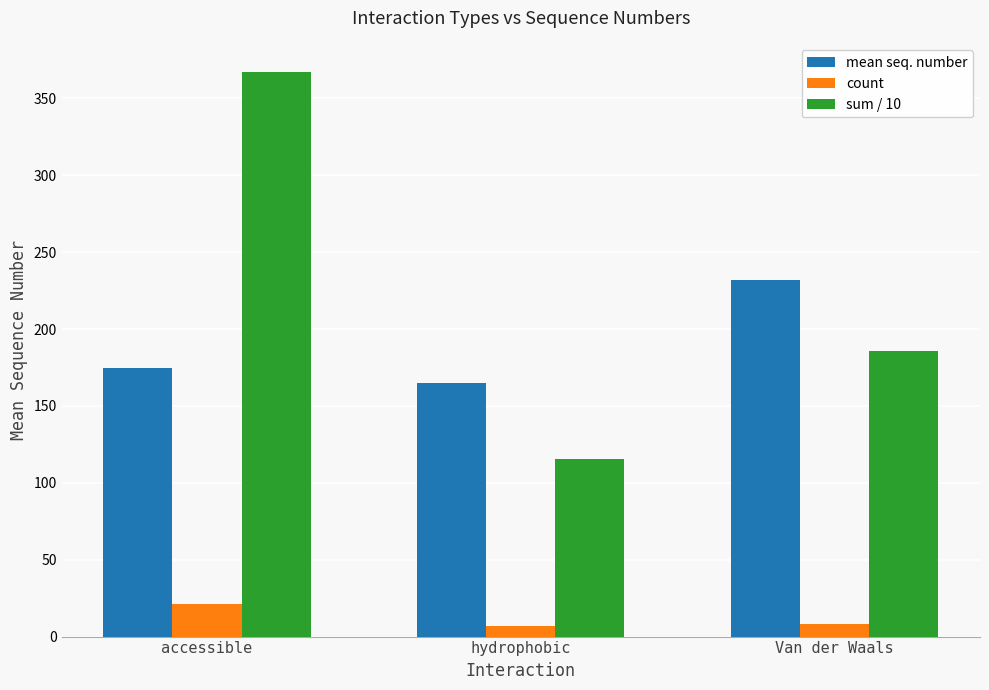

Where is mean seq. number nearest to the value 198?

accessible